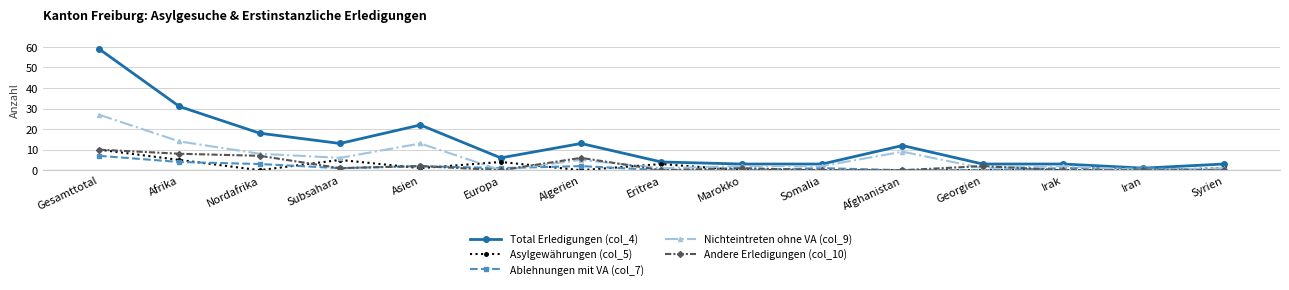

Which series has the largest total across all categories?

Total Erledigungen (col_4)